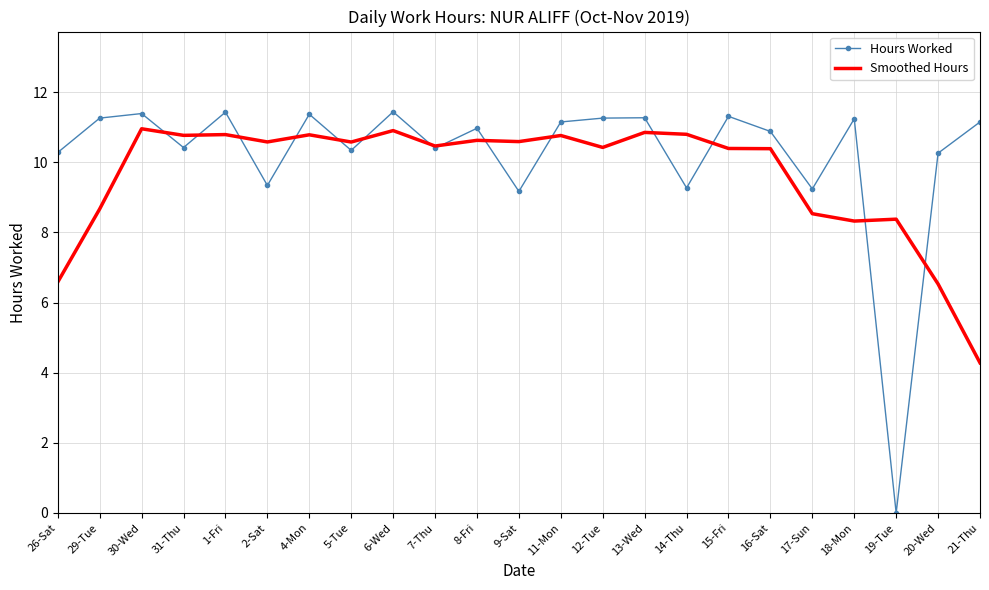

At which category does Smoothed Hours reach its first local peak?

30-Wed